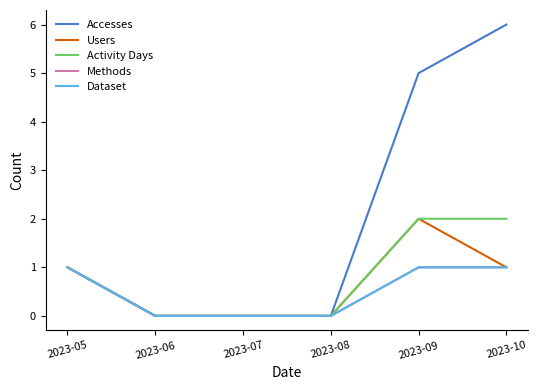

Between 2023-06 and 2023-08, which is larger?

2023-06